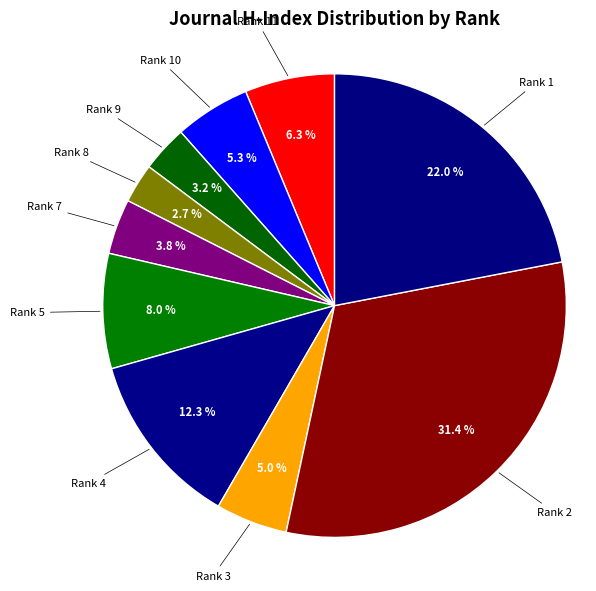

How many segments does this pie chart have?

10